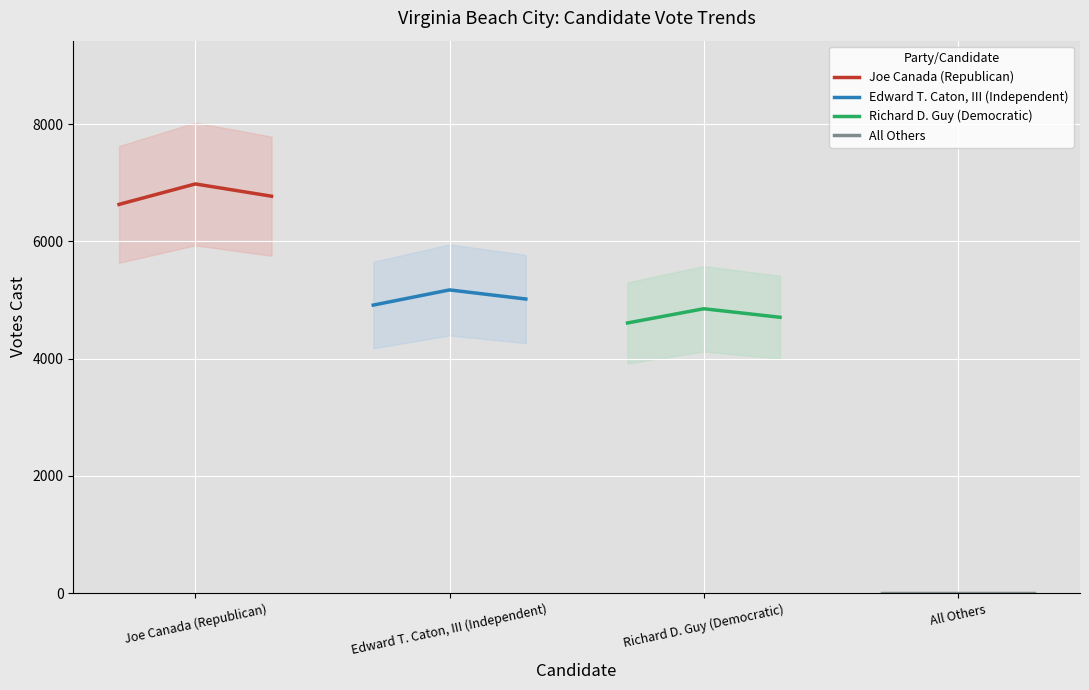

What is the maximum value for Richard D. Guy (Democratic)?

4851.0